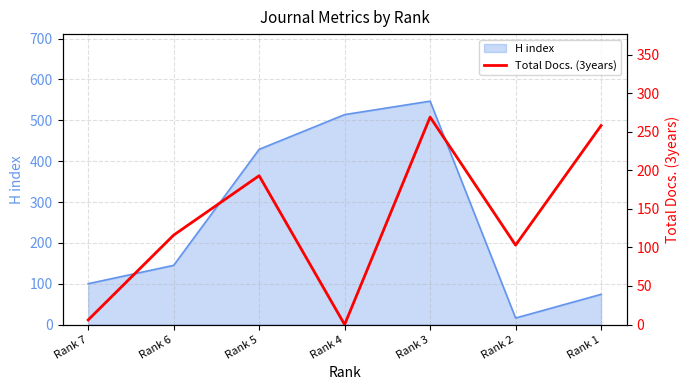

Reading left to right, what are all the values shown in this chart?

Rank 7=6	Rank 6=116	Rank 5=193	Rank 4=0	Rank 3=269	Rank 2=103	Rank 1=258